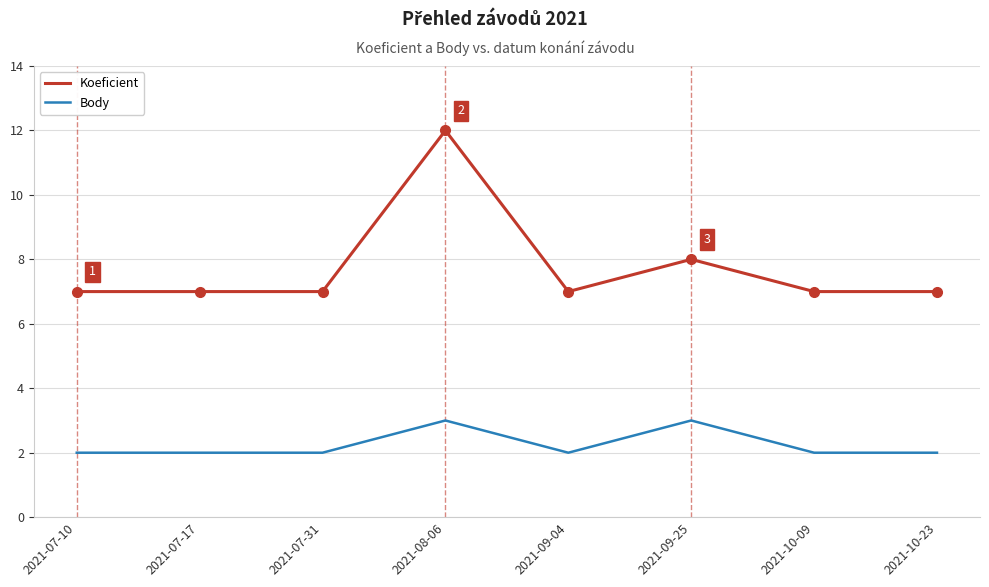

Reading left to right, extract all data points from this chart.

Koeficient: 7	7	7	12	7	8	7	7
Body: 2	2	2	3	2	3	2	2